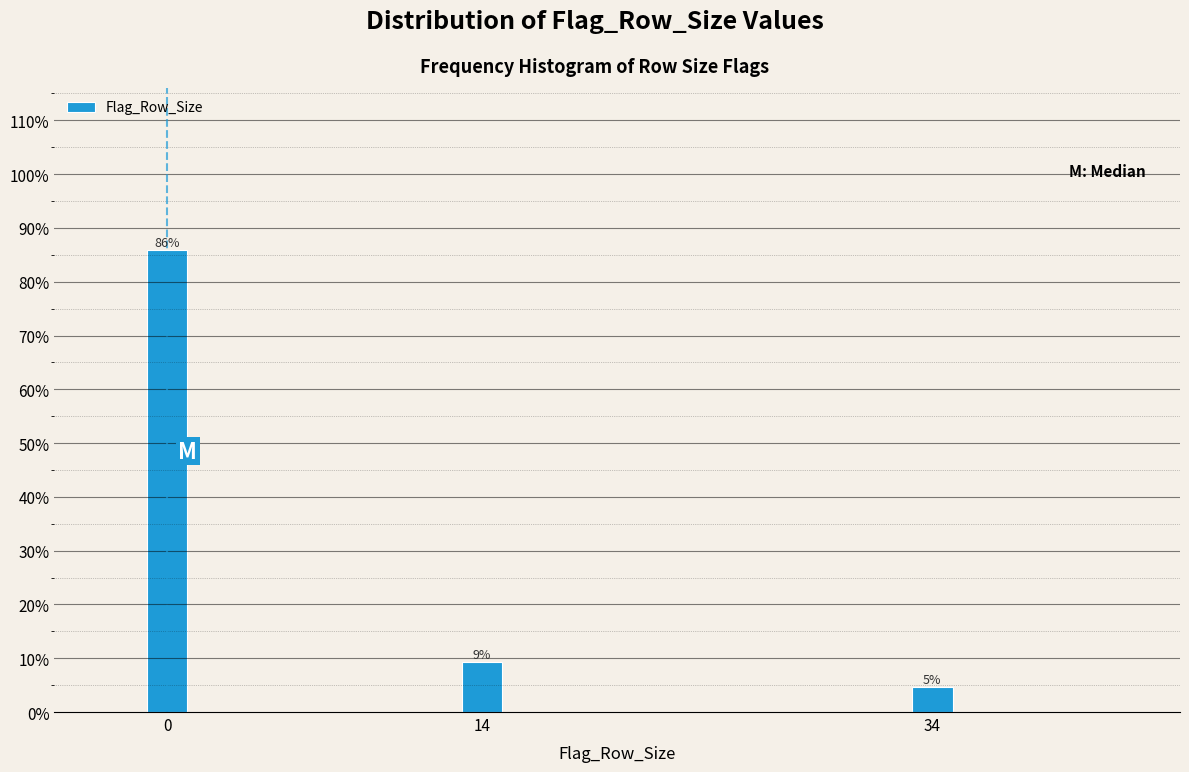

Does the chart contain any negative values?

No